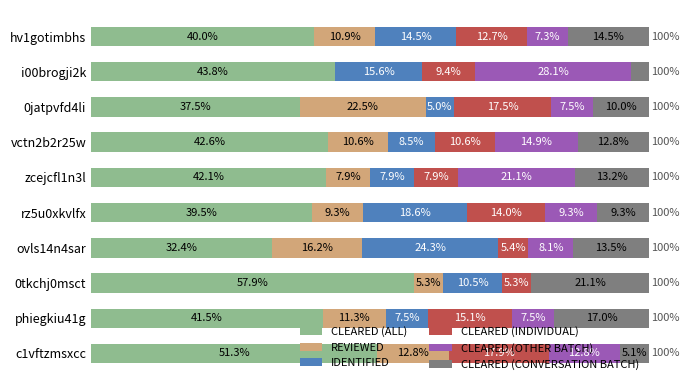

Where is CLEARED (ALL) nearest to the value 45?

i00brogji2k